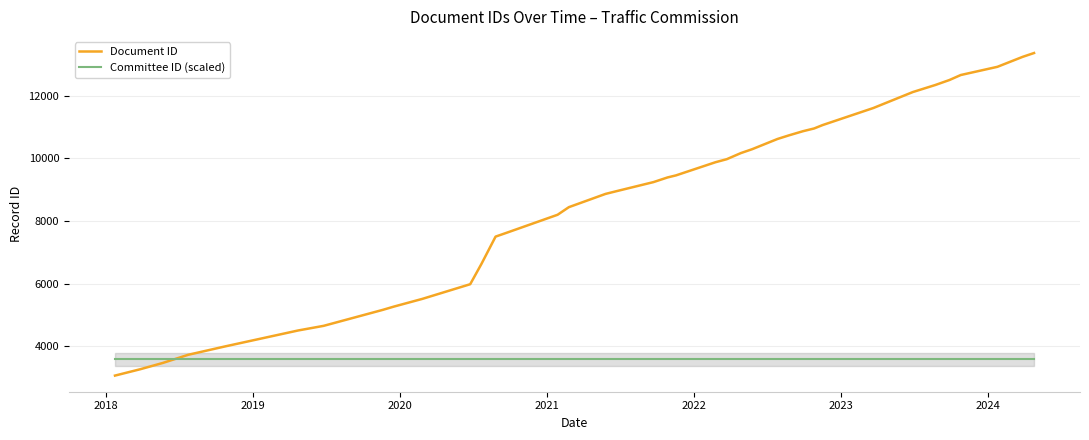

True or false: Document ID and Committee ID (scaled) intersect in this chart.

True